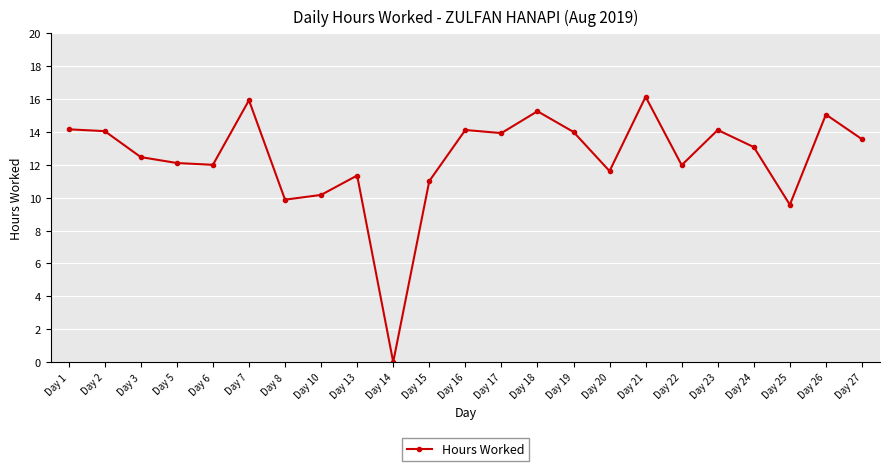

What is the value of the 5th point from the left?

12.0